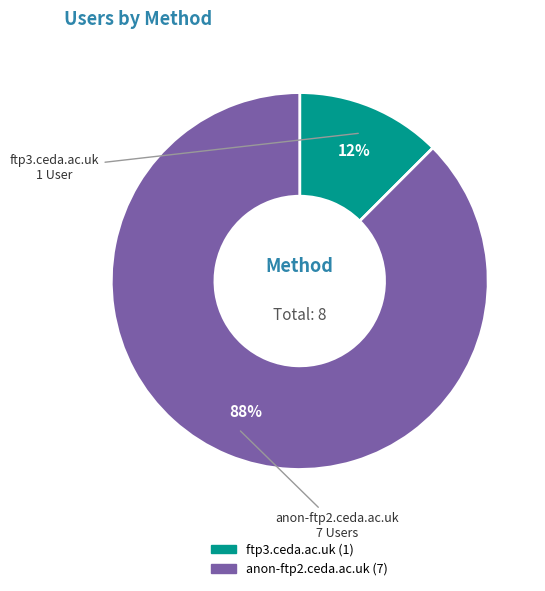

Which has a higher value, ftp3.ceda.ac.uk or anon-ftp2.ceda.ac.uk?

anon-ftp2.ceda.ac.uk